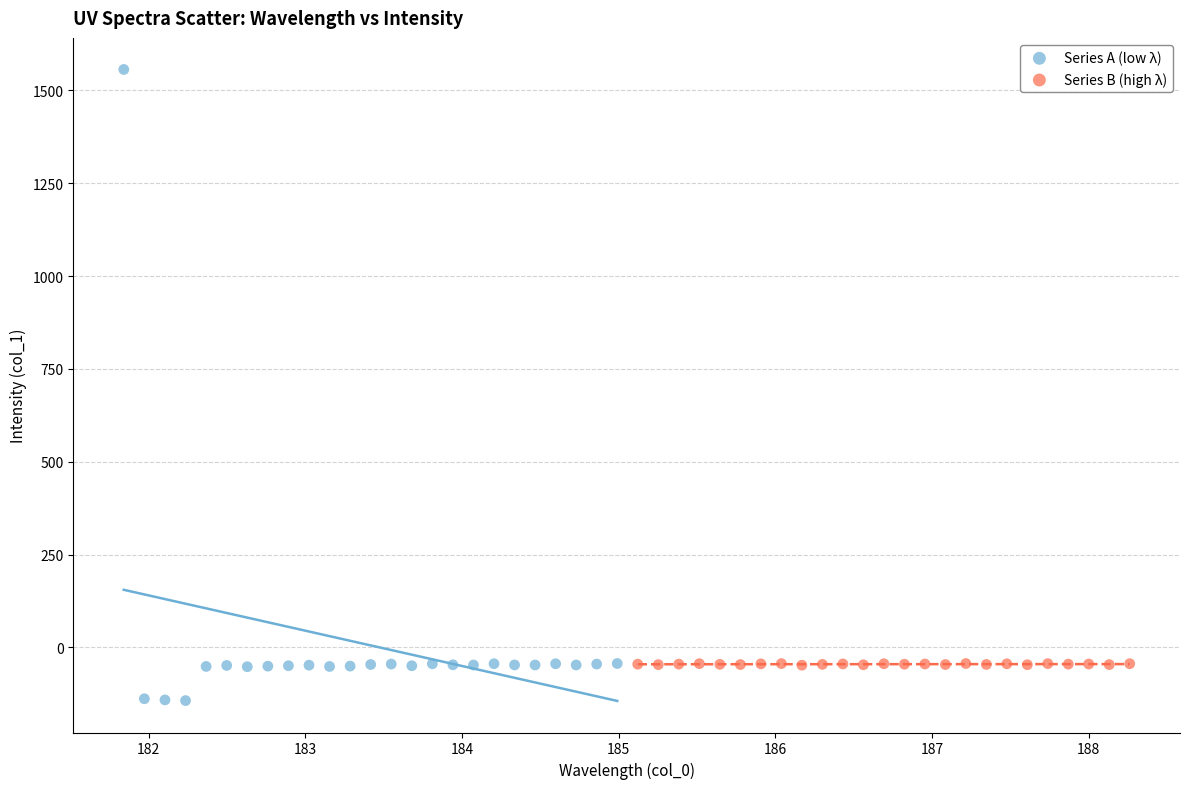

What are all the series names shown in the legend?

Series A (low λ), Series B (high λ)